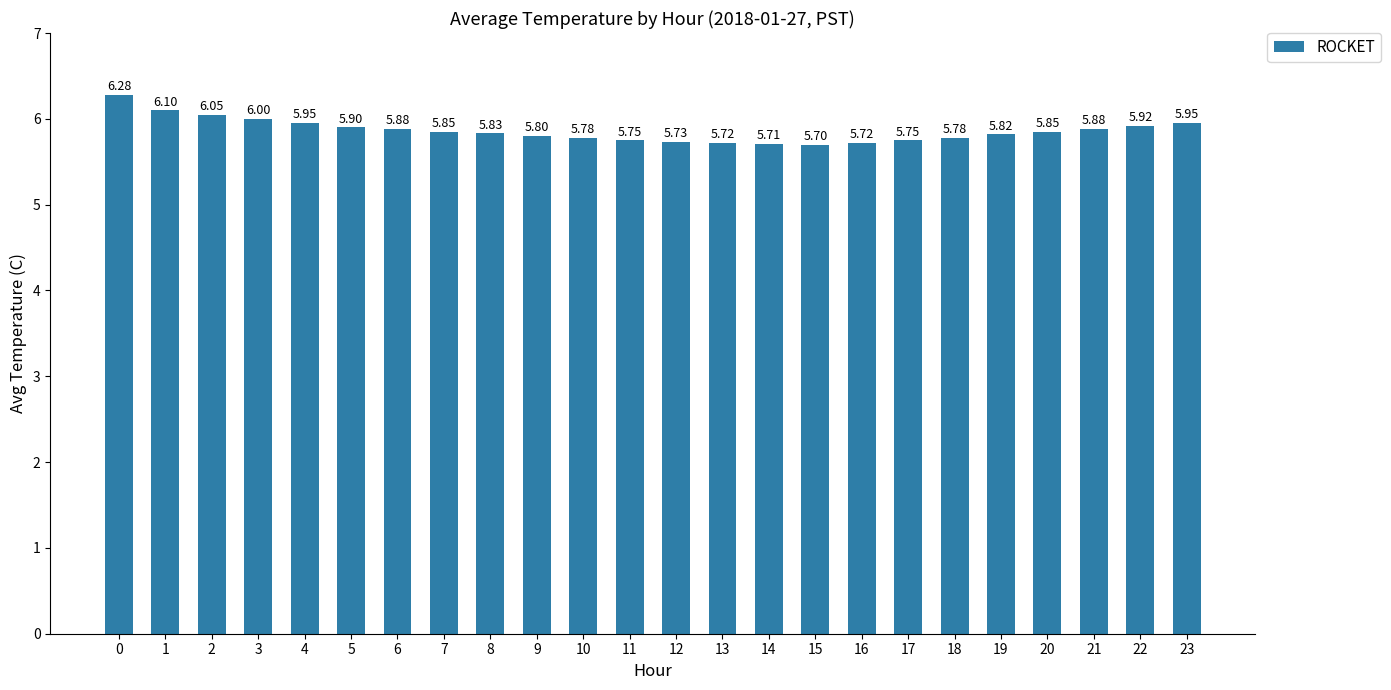

Which has a higher value, 14 or 19?

19